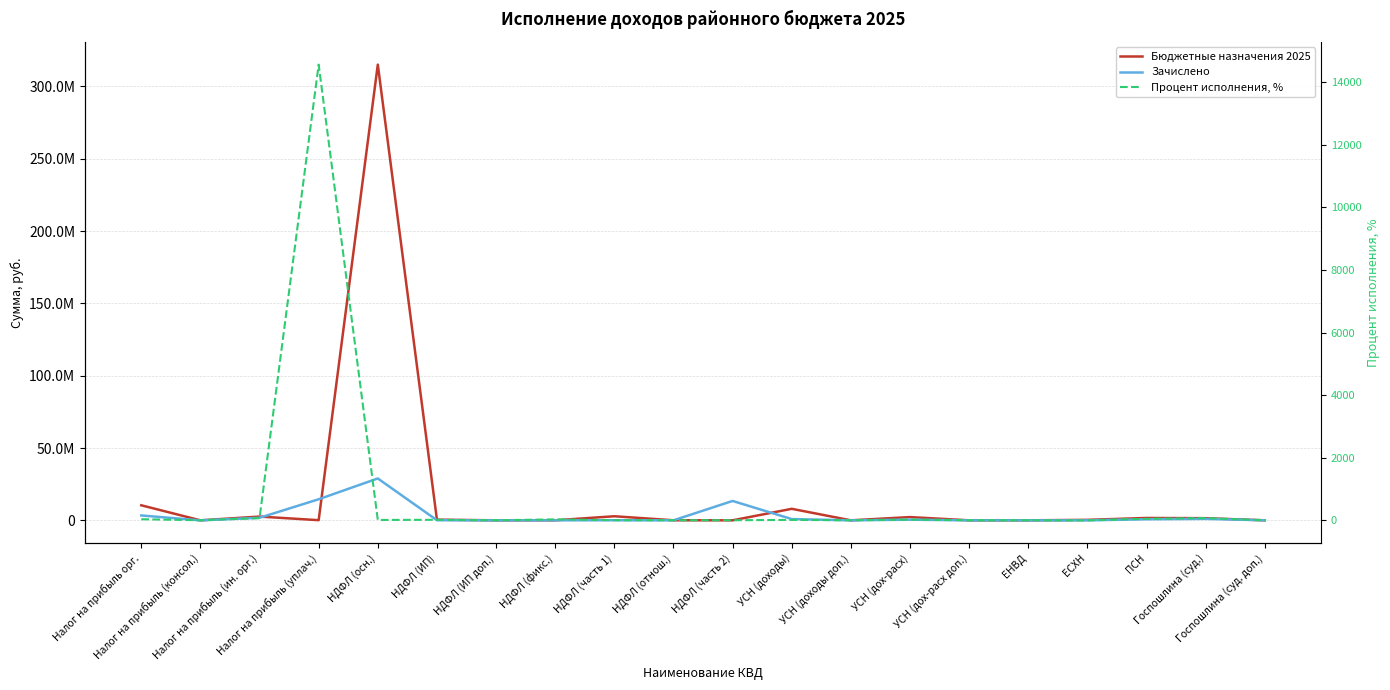

True or false: Бюджетные назначения 2025 and Процент исполнения, % cross at least once.

False